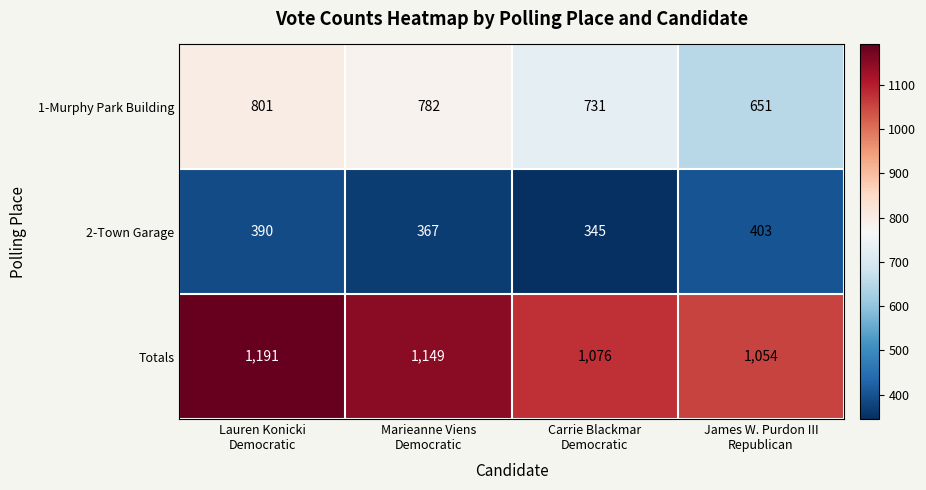

At which category is the sum across all series the highest?

Lauren Konicki
Democratic